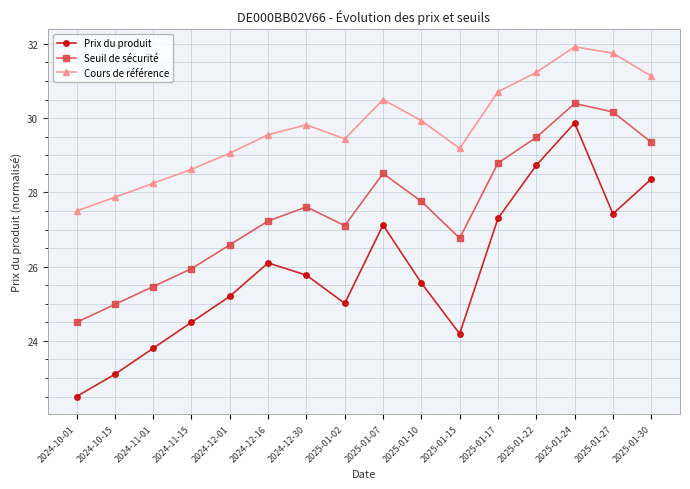

Read the Prix du produit value at 2024-11-15.

24.5